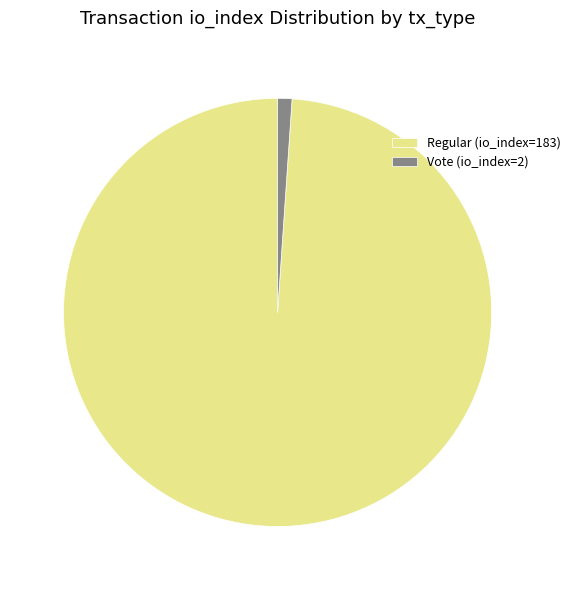

Do Vote (io_index=2) and Regular (io_index=183) together represent more than half of the pie?

Yes